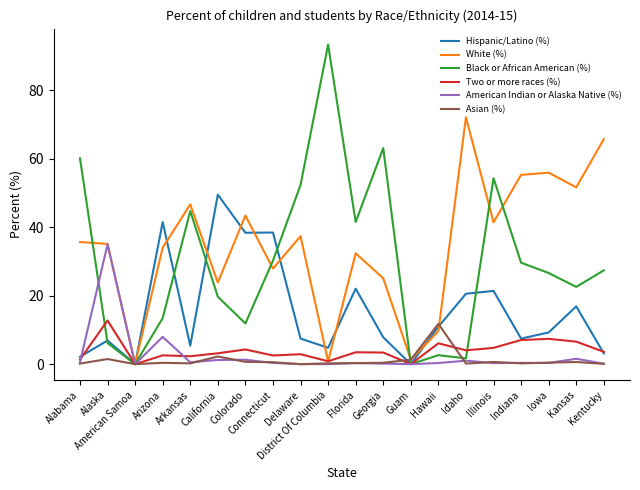

Which series has the largest total across all categories?

White (%)